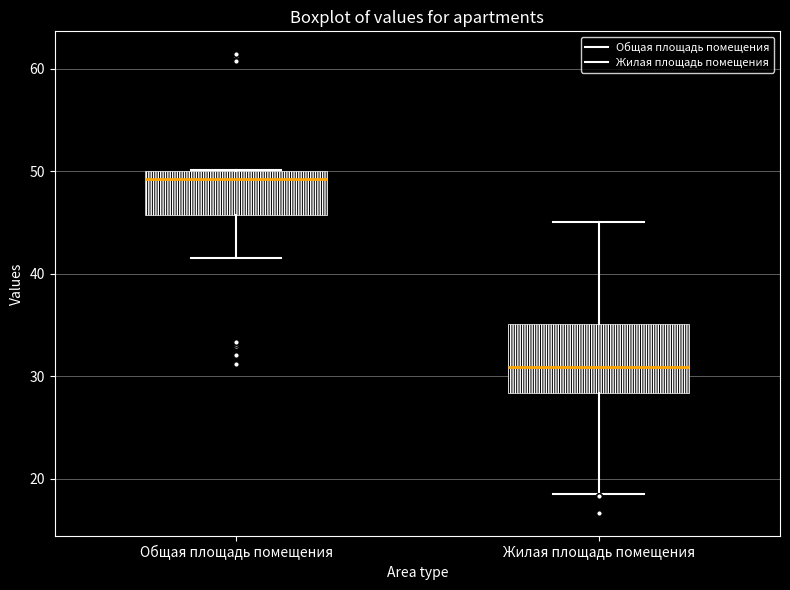

Where does the lower whisker of the box for Общая площадь помещения end on the y-axis? The values are not printed on the chart, so give them approximately, as read against the axis.

42